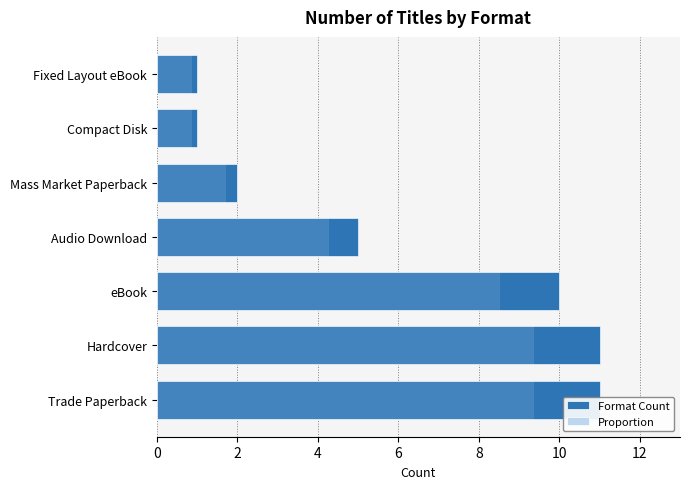

The Proportion series shows 8.5 at eBook. True or false?

True